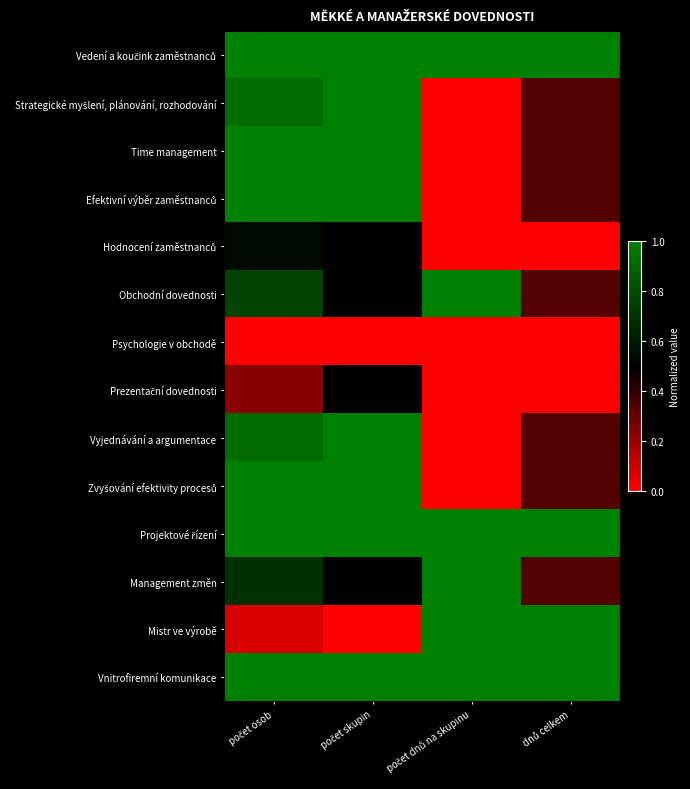

At počet dnů na skupinu, list the series in order from smallest to largest.

Strategické myšlení, plánování, rozhodování, Time management, Efektivní výběr zaměstnanců, Hodnocení zaměstnanců, Psychologie v obchodě, Prezentační dovednosti, Vyjednávání a argumentace, Zvyšování efektivity procesů, Vedení a koučink zaměstnanců, Obchodní dovednosti, Projektové řízení, Management změn, Mistr ve výrobě, Vnitrofiremní komunikace